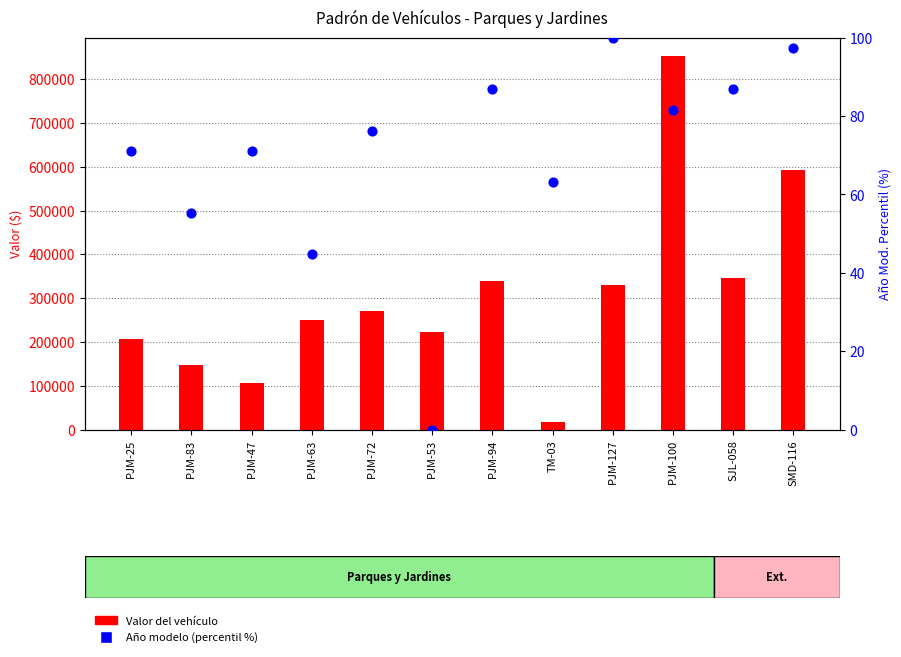

At how many categories does at least one series exceed 488771?

2